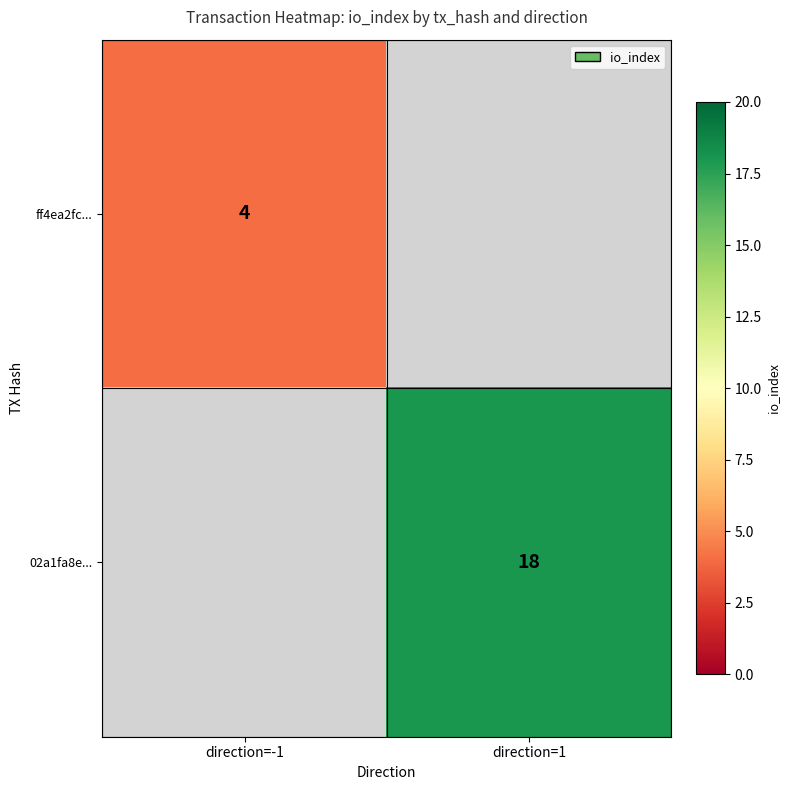

What is the maximum value shown in the chart?

18.0